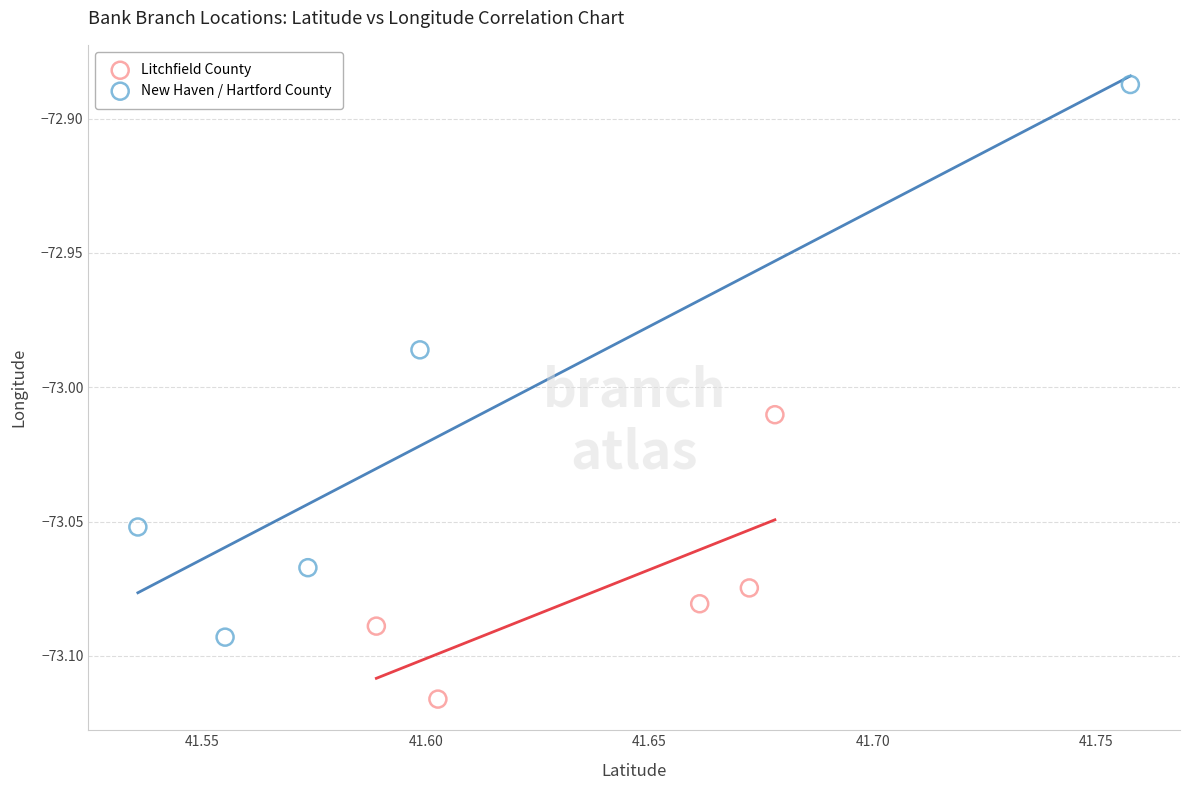

What are all the series names shown in the legend?

Litchfield County, New Haven / Hartford County